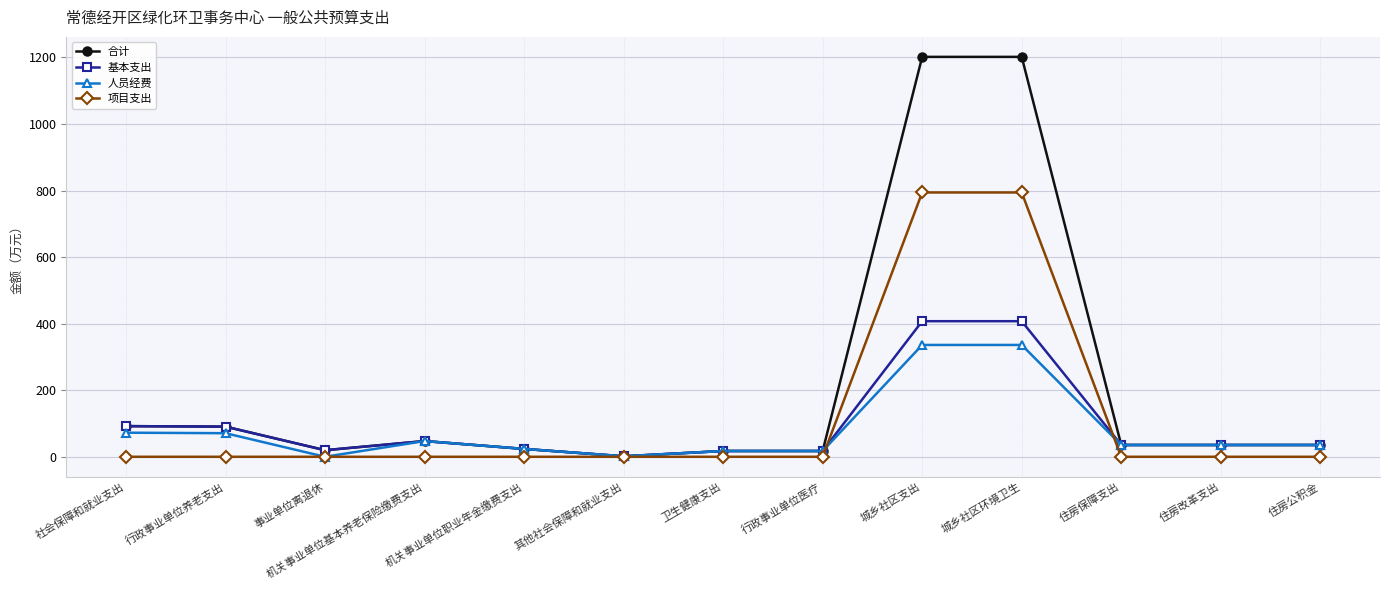

Which series has the largest total across all categories?

合计